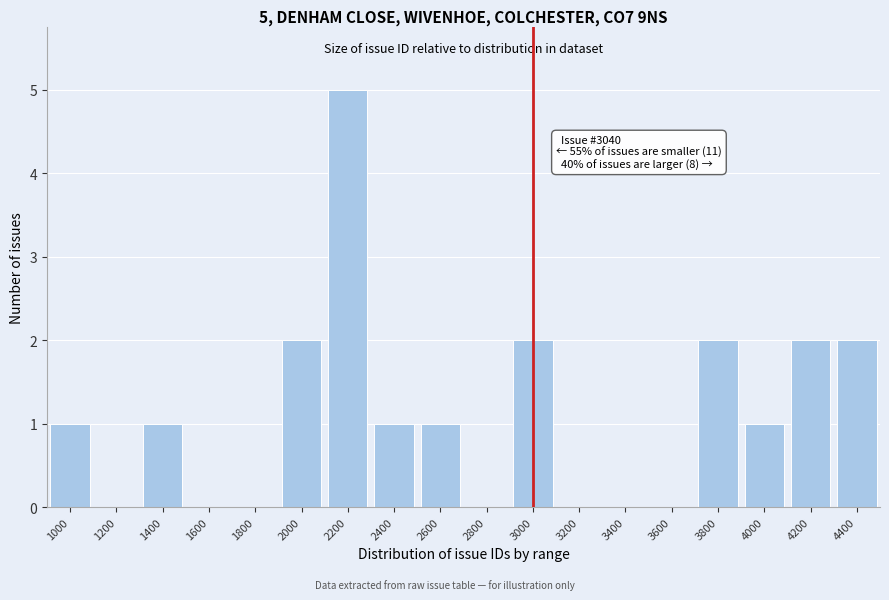

Reading right to left, transcribe all the data shown in this chart.

4400=2	4200=2	4000=1	3800=2	3600=0	3400=0	3200=0	3000=2	2800=0	2600=1	2400=1	2200=5	2000=2	1800=0	1600=0	1400=1	1200=0	1000=1